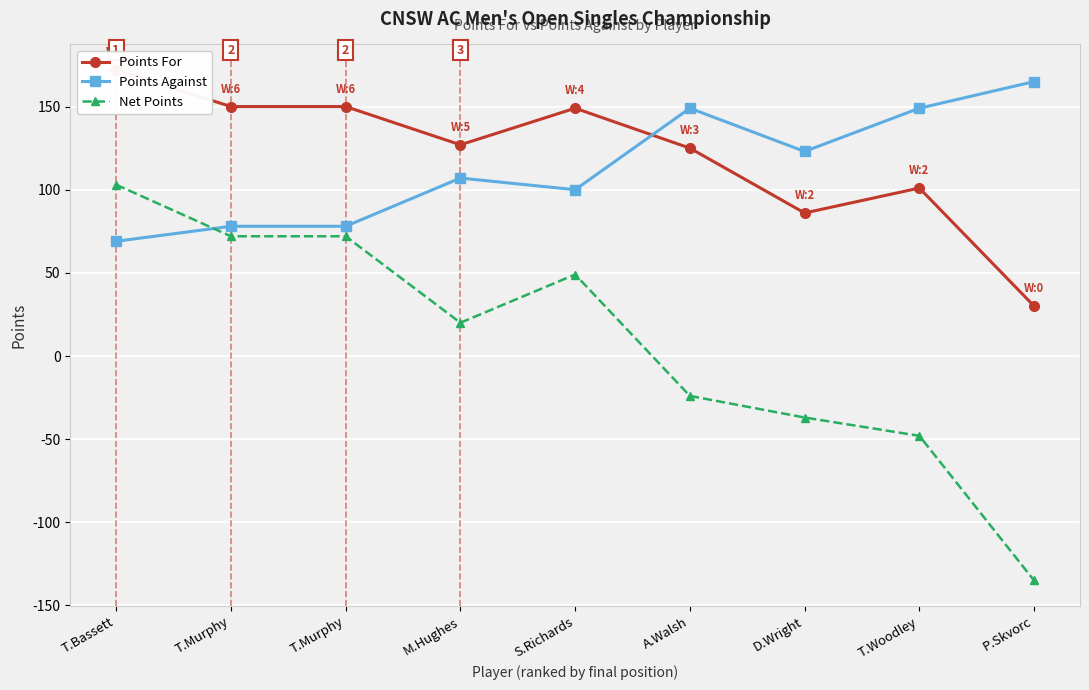

Does the chart display data point markers on the line(s)?

Yes